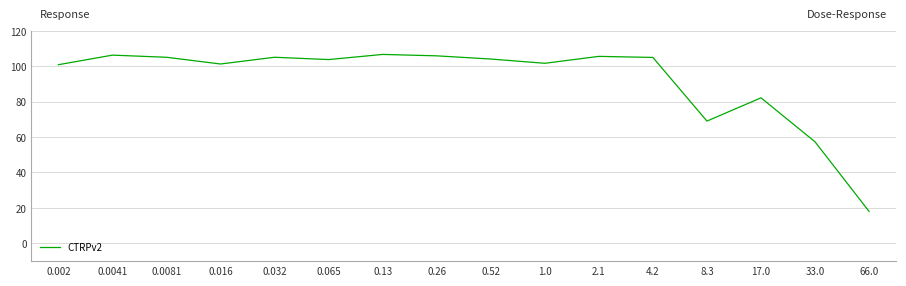

What is the smallest value displayed?

18.0